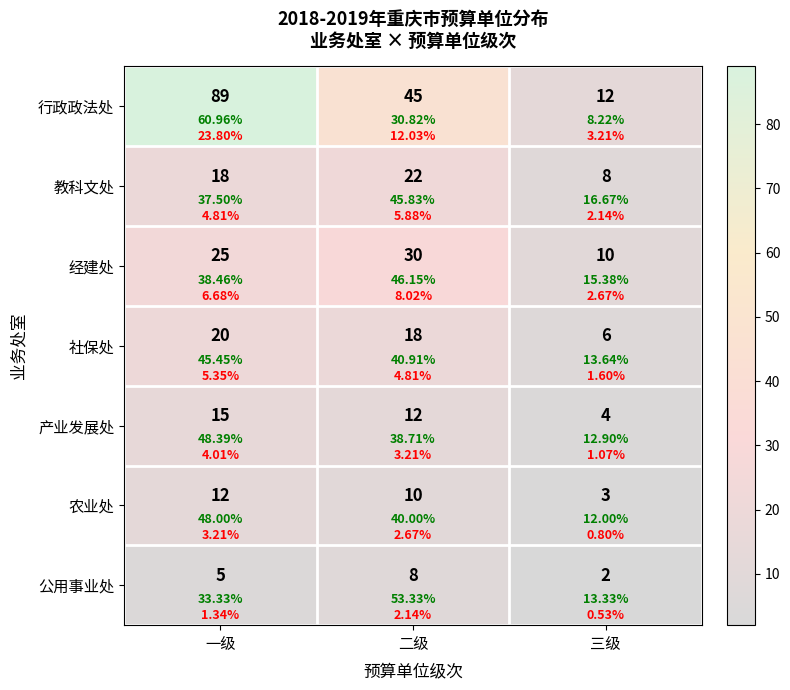

At how many categories does at least one series exceed 12?

2